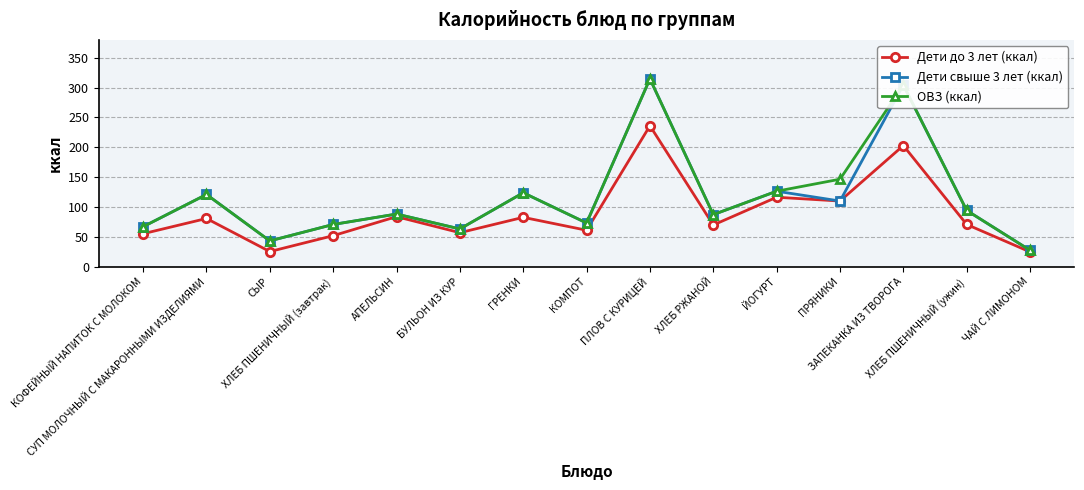

What is the smallest value displayed?

24.5